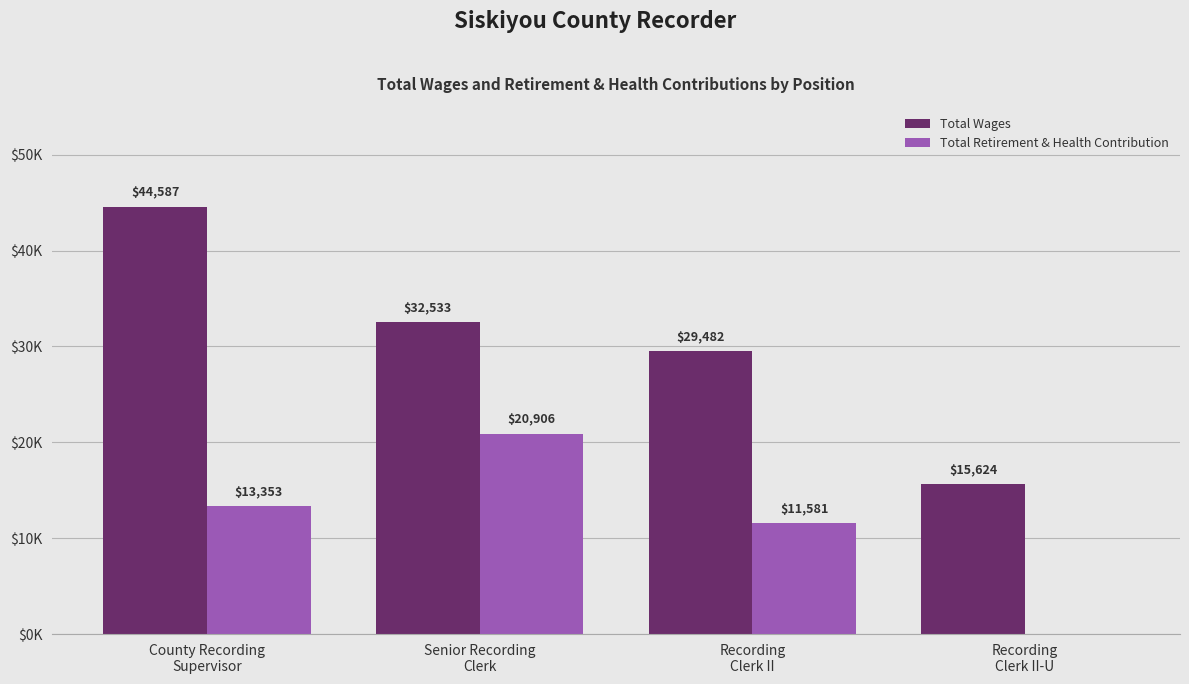

Where is Total Retirement & Health Contribution nearest to the value 10453?

Recording
Clerk II